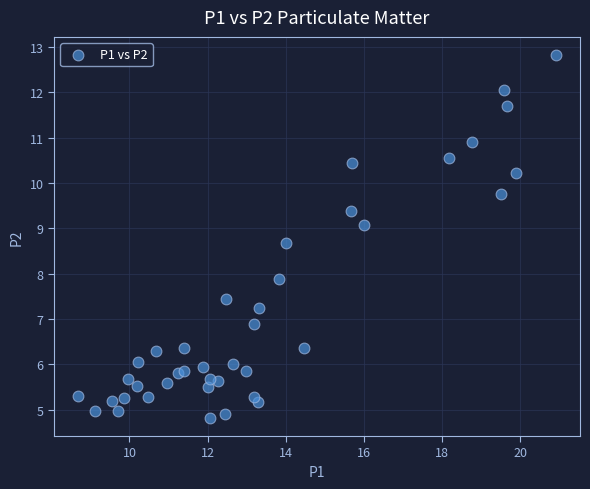

What is the range of X values (max minus min)?

12.2